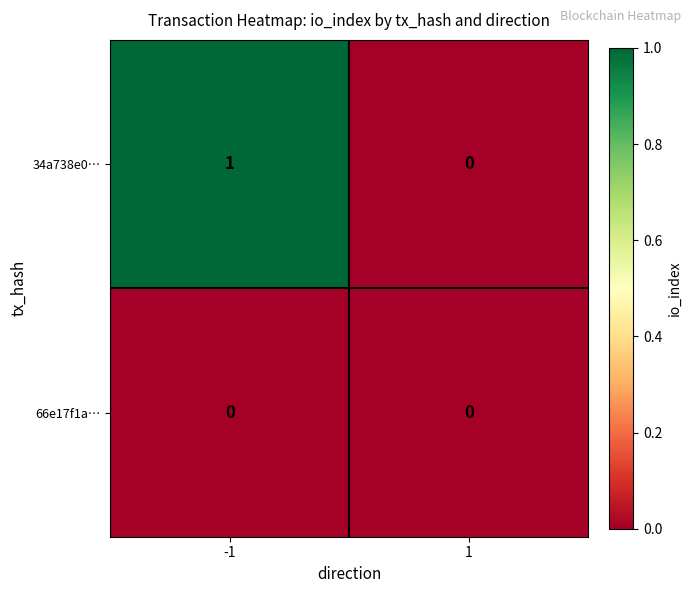

Reading right to left, what are all the values shown in this chart?

34a738e0…: 1=0	-1=1
66e17f1a…: 1=0	-1=0